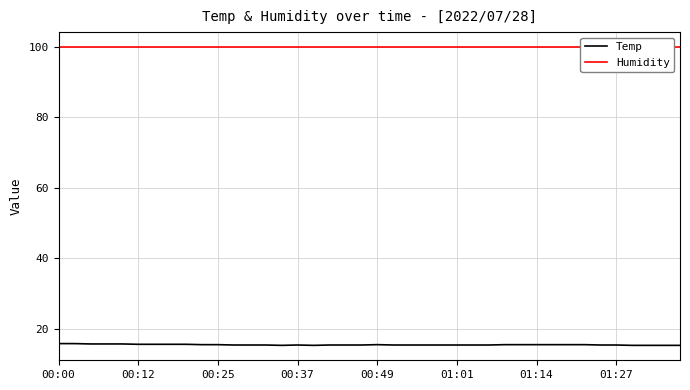

Which series has the largest total across all categories?

Humidity